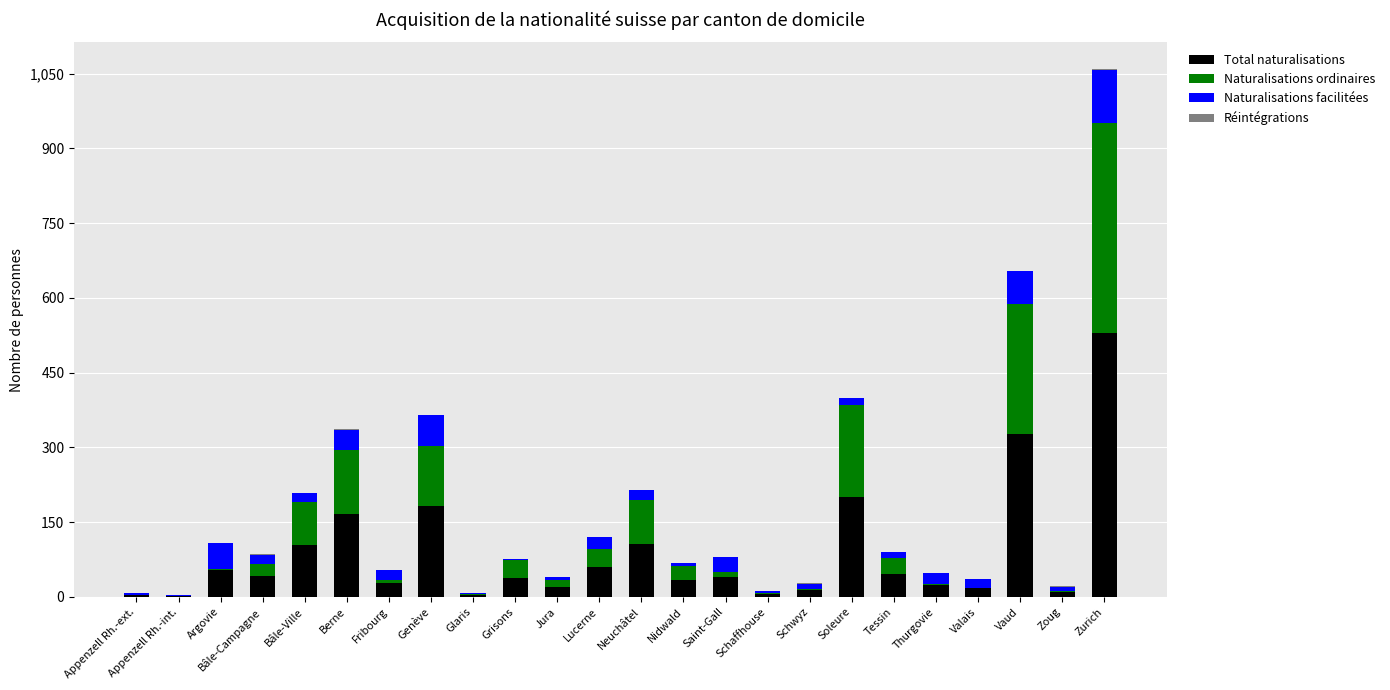

What is the difference between the Total naturalisations values at Genève and Berne?

16